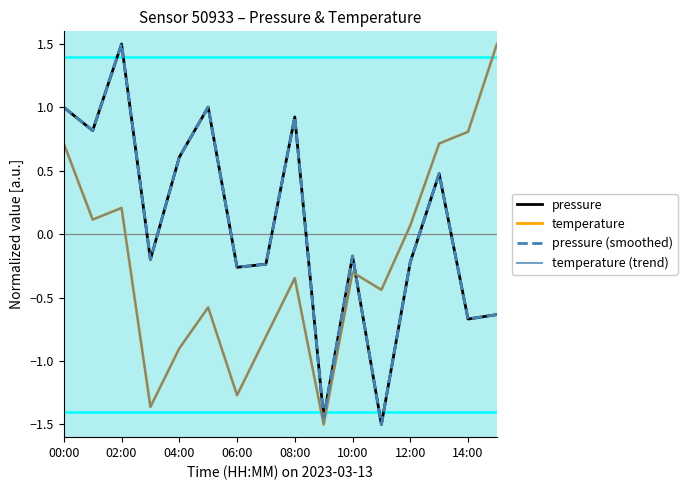

Rank the series by their maximum value, from highest to lowest.

pressure, temperature, pressure (smoothed), temperature (trend)